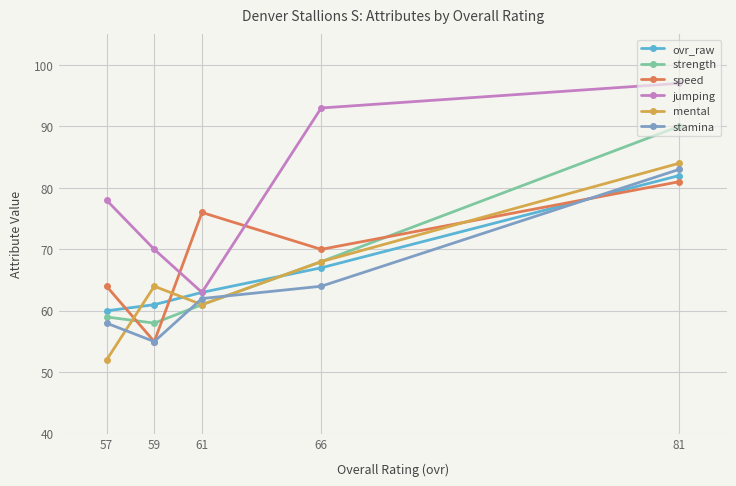

Which category has the lowest value in the speed series?

59